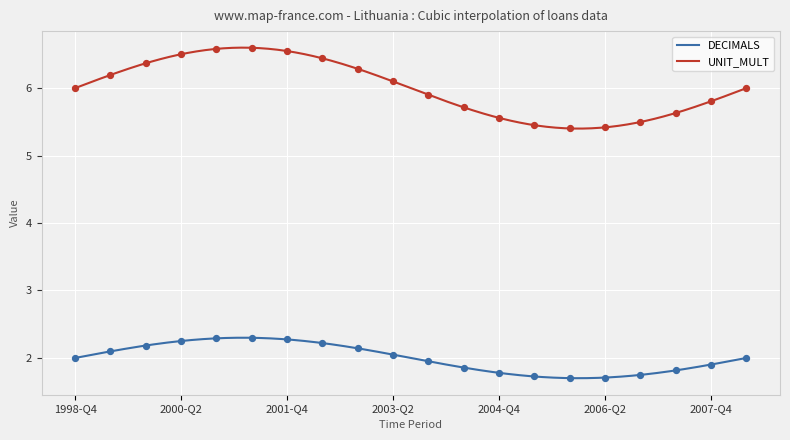

Which series contains the lowest Y value?

DECIMALS